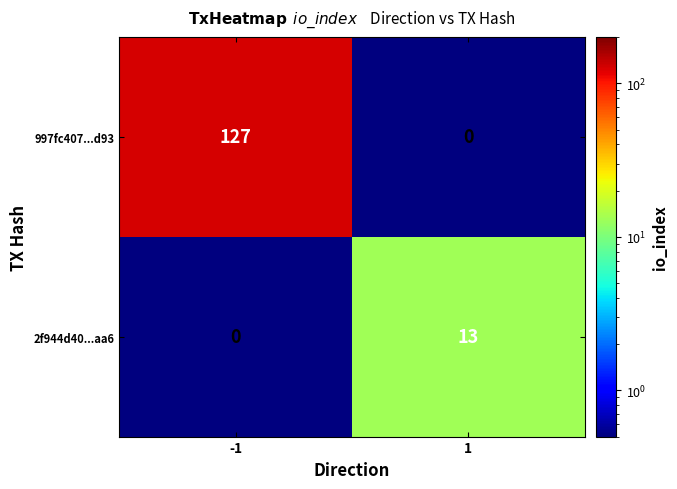

The 2f944d40...aa6 series shows 13 at 1. True or false?

True